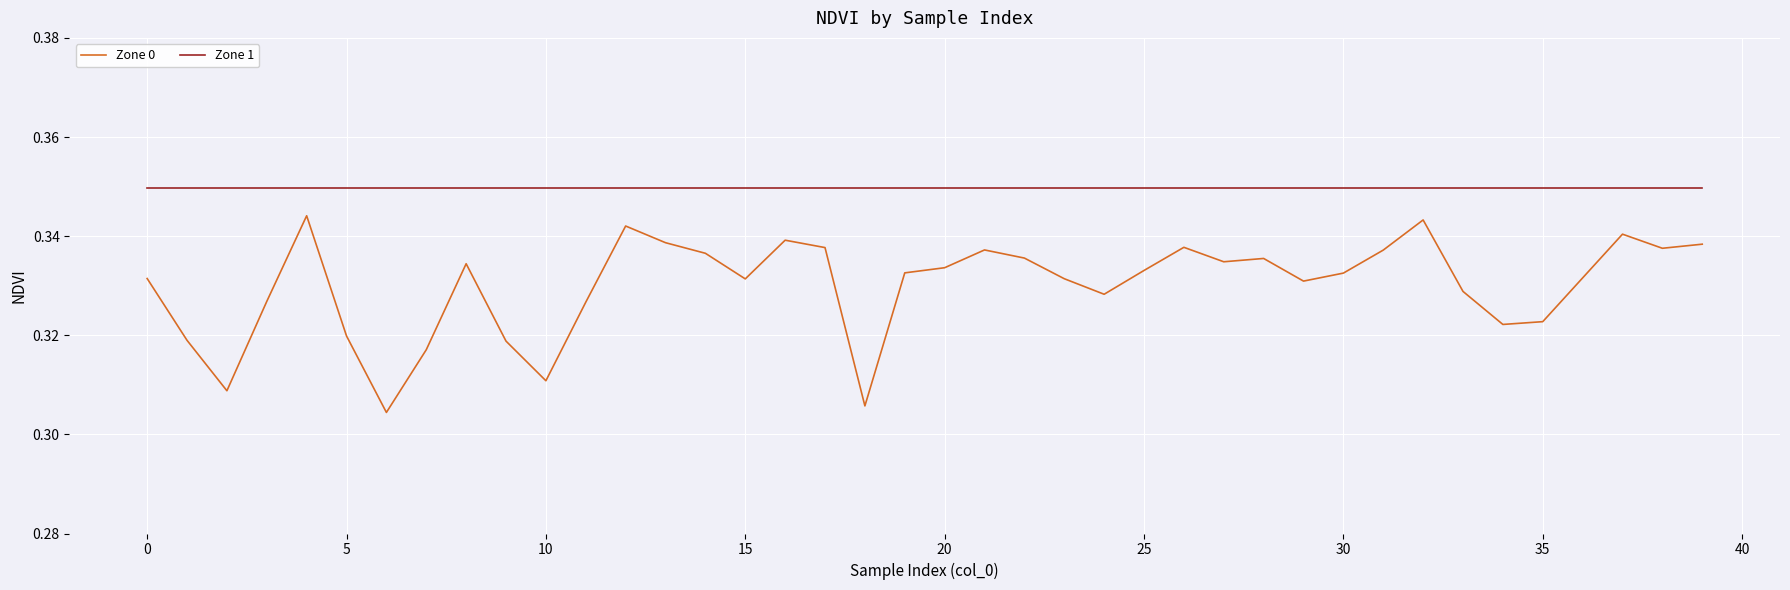

Which series has the largest total across all categories?

Zone 1